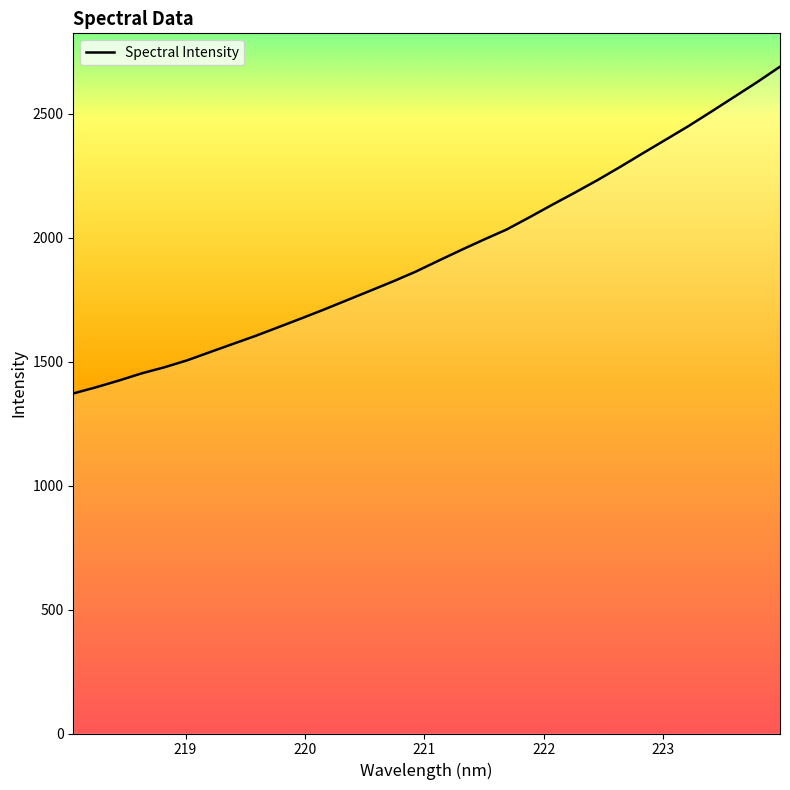

What is the greatest value displayed?

2690.5